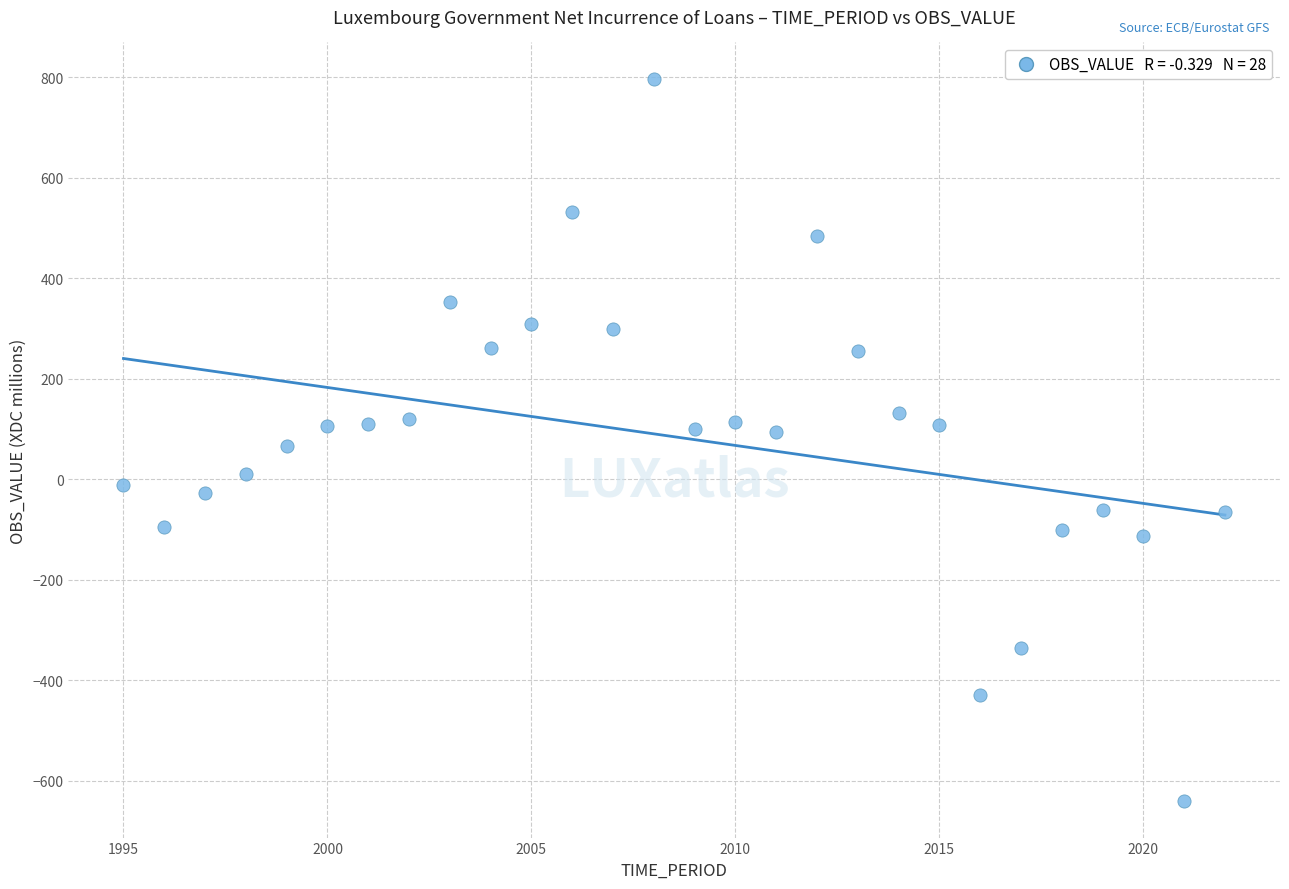

What is the range of X values (max minus min)?

27